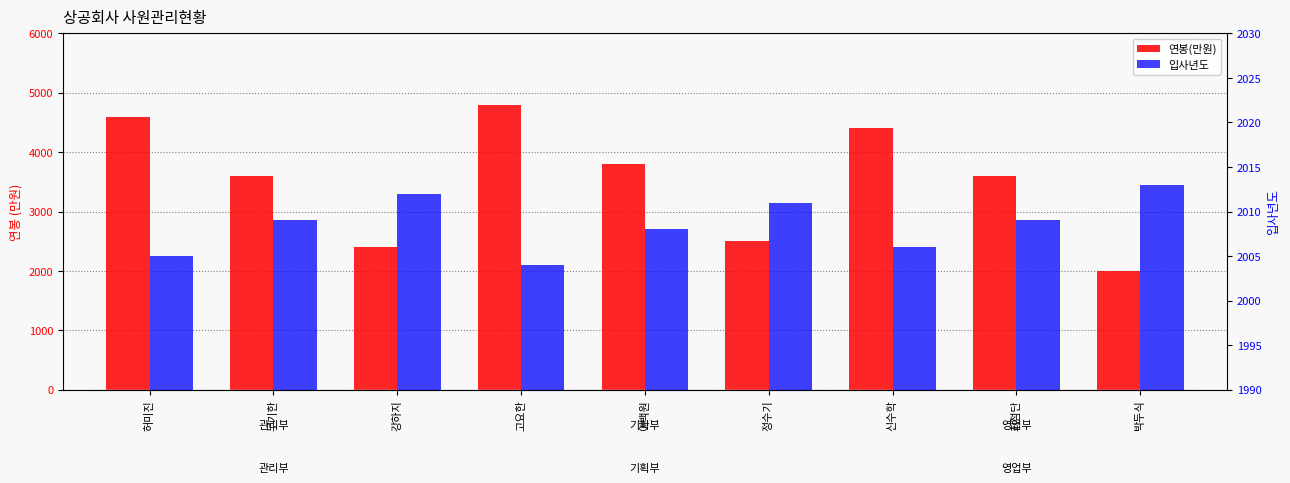

True or false: 연봉(만원) has a value of 5724 at 이백원.

False